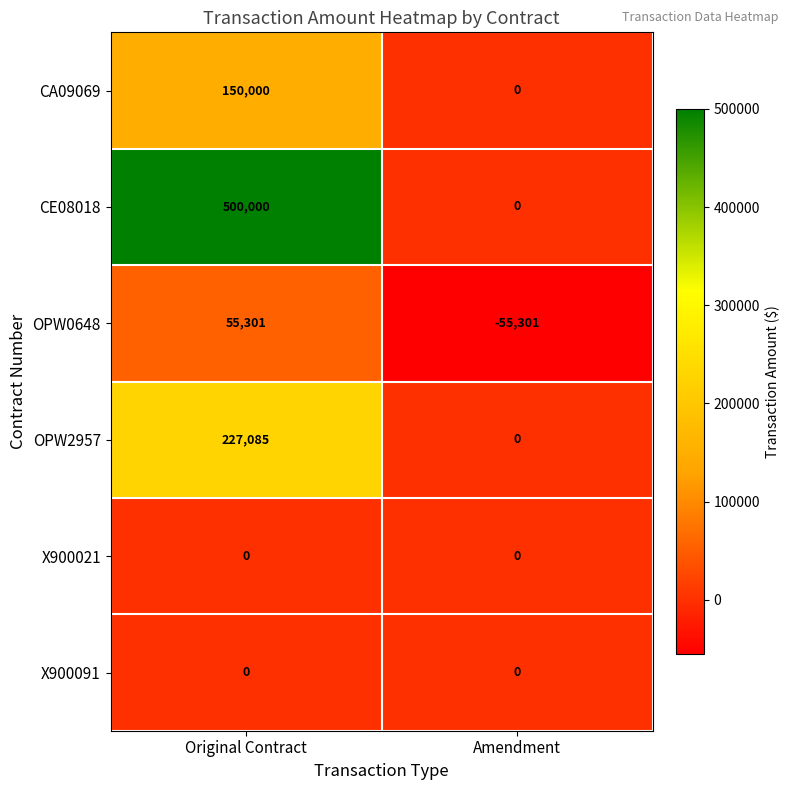

Which series has the largest total across all categories?

CE08018